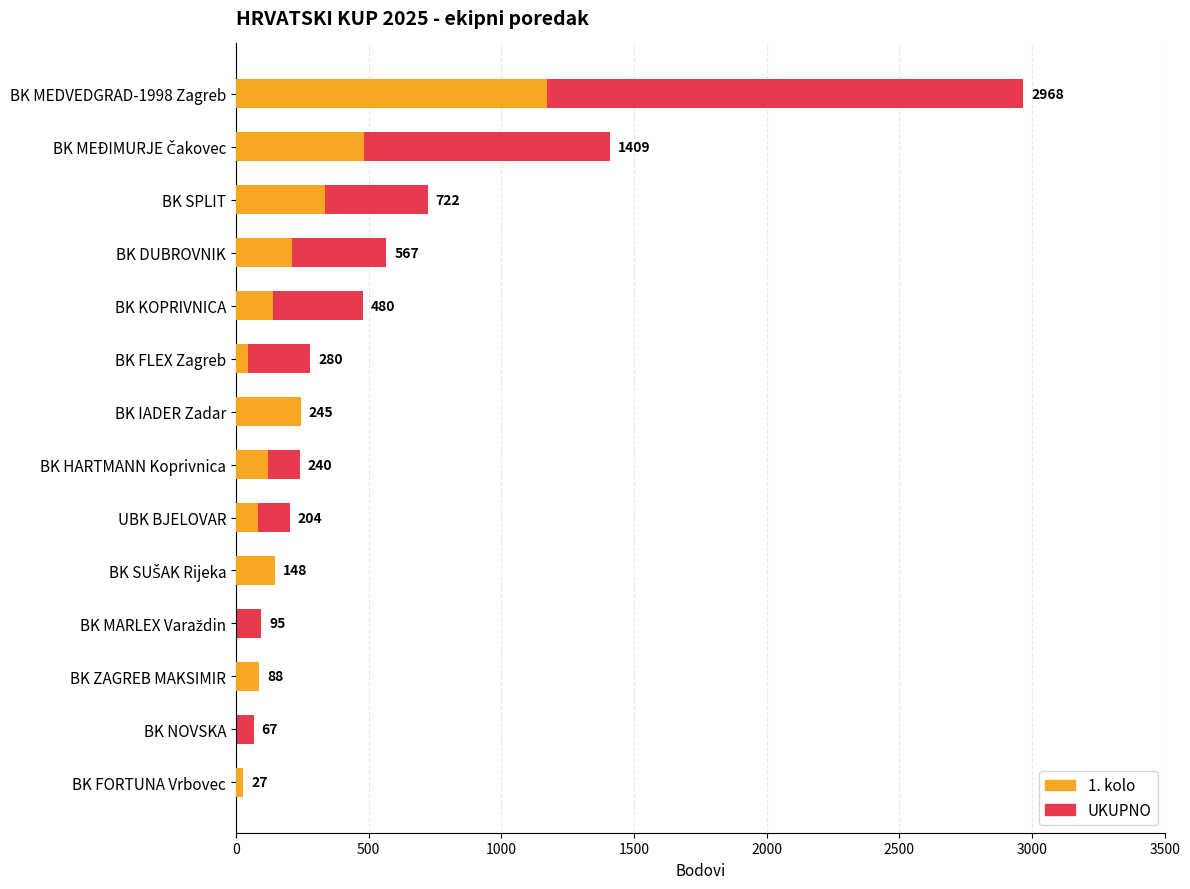

Which series changed the most between BK SPLIT and UBK BJELOVAR?

UKUPNO